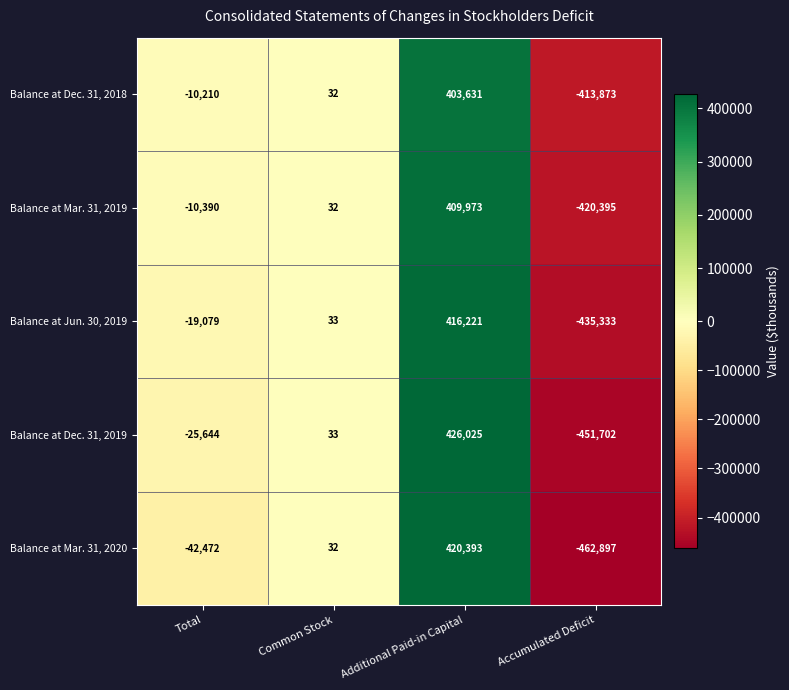

At which category is the sum across all series the highest?

Additional Paid-in Capital